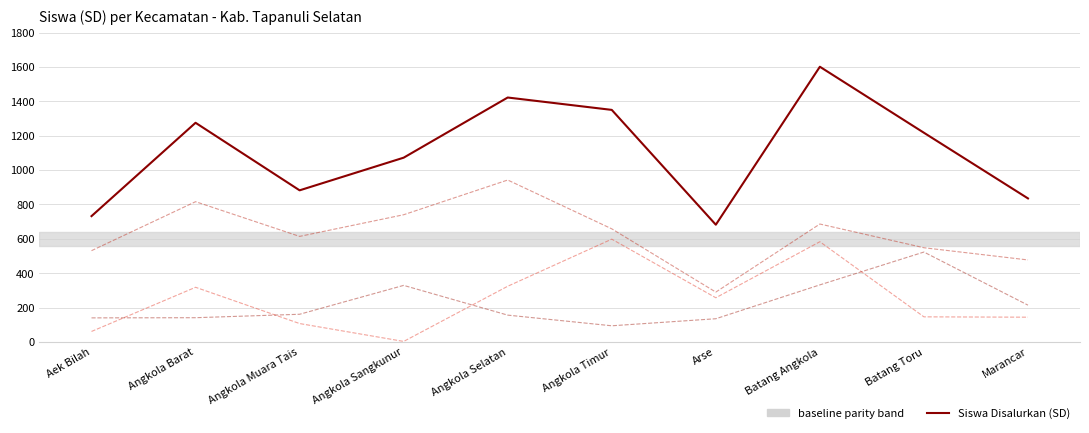

True or false: Siswa Pemberian Aktivasi has a value of 367 at Angkola Timur.

False